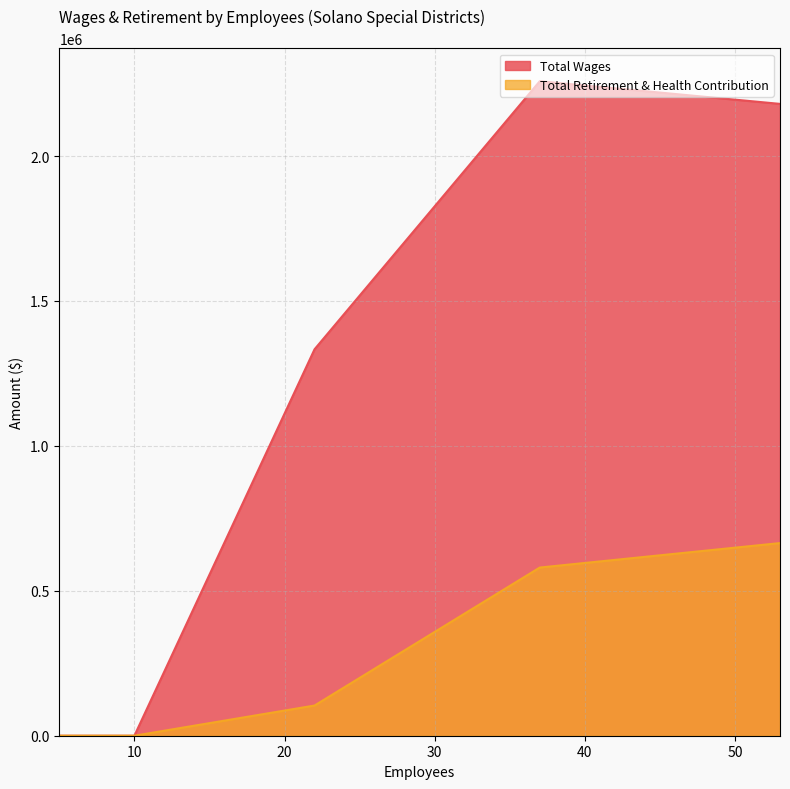

Is it true that Total Retirement & Health Contribution equals 331545 at 5?

False